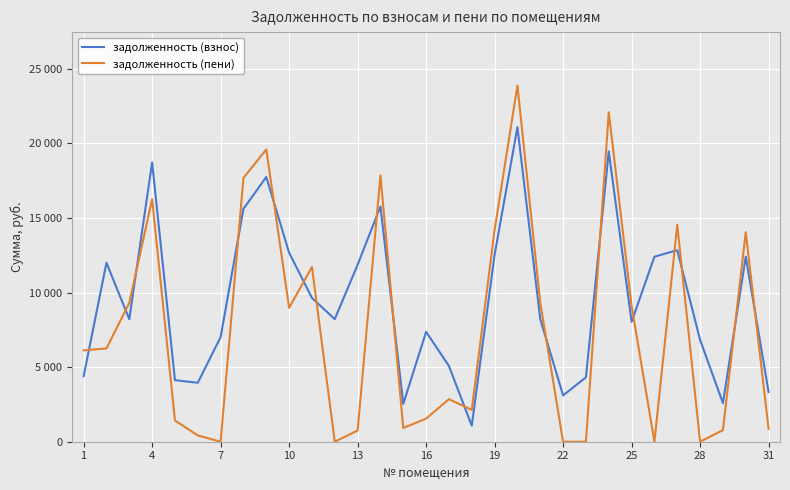

What is the greatest value displayed?

23876.3